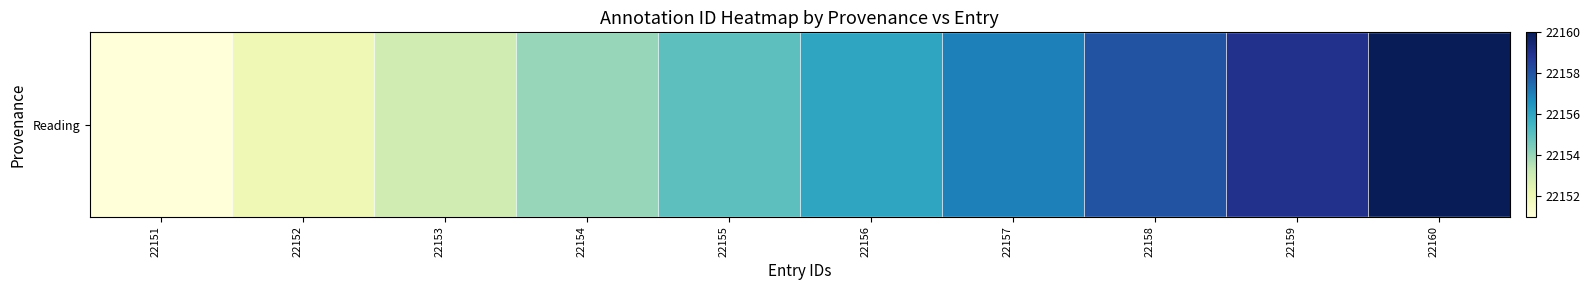

What is the difference between the maximum and minimum values?

9